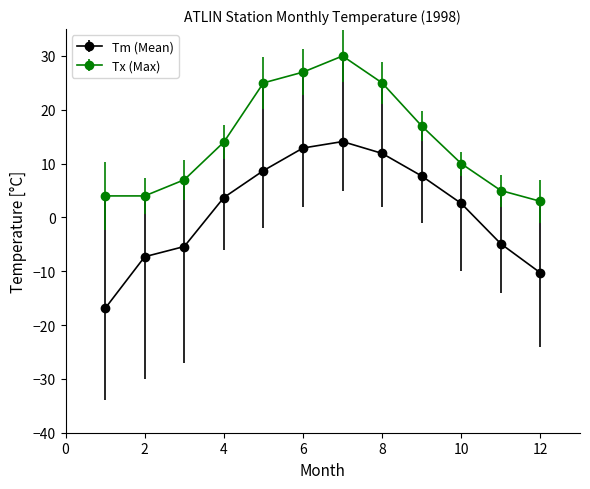

What are all the series names shown in the legend?

Tm (Mean), Tx (Max)